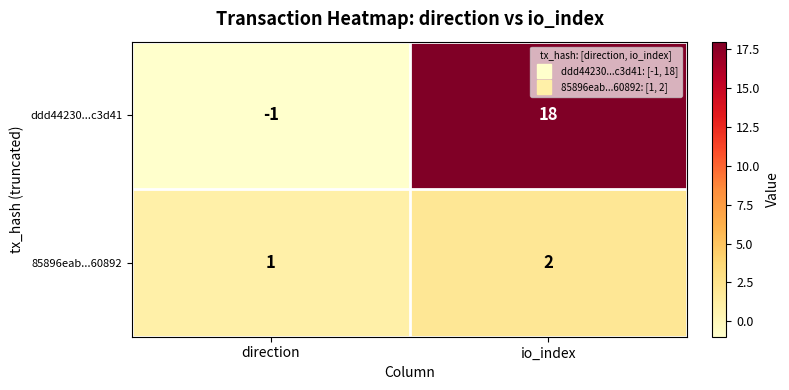

Which series has the widest spread of values?

ddd44230...c3d41